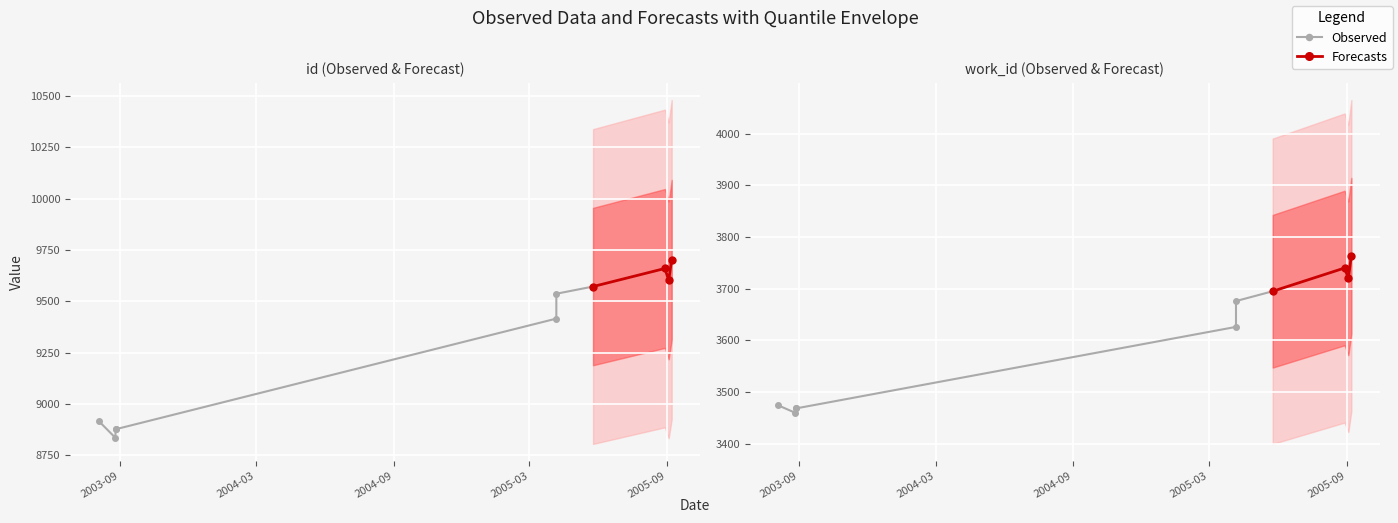

True or false: id and work_id cross at least once.

False